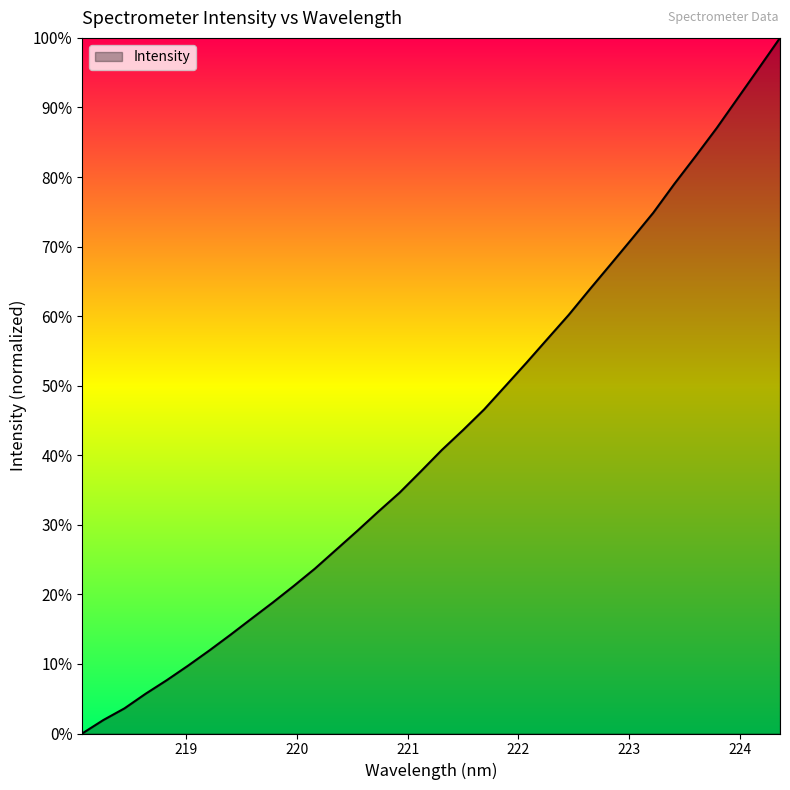

What is the maximum value shown in the chart?

100.0